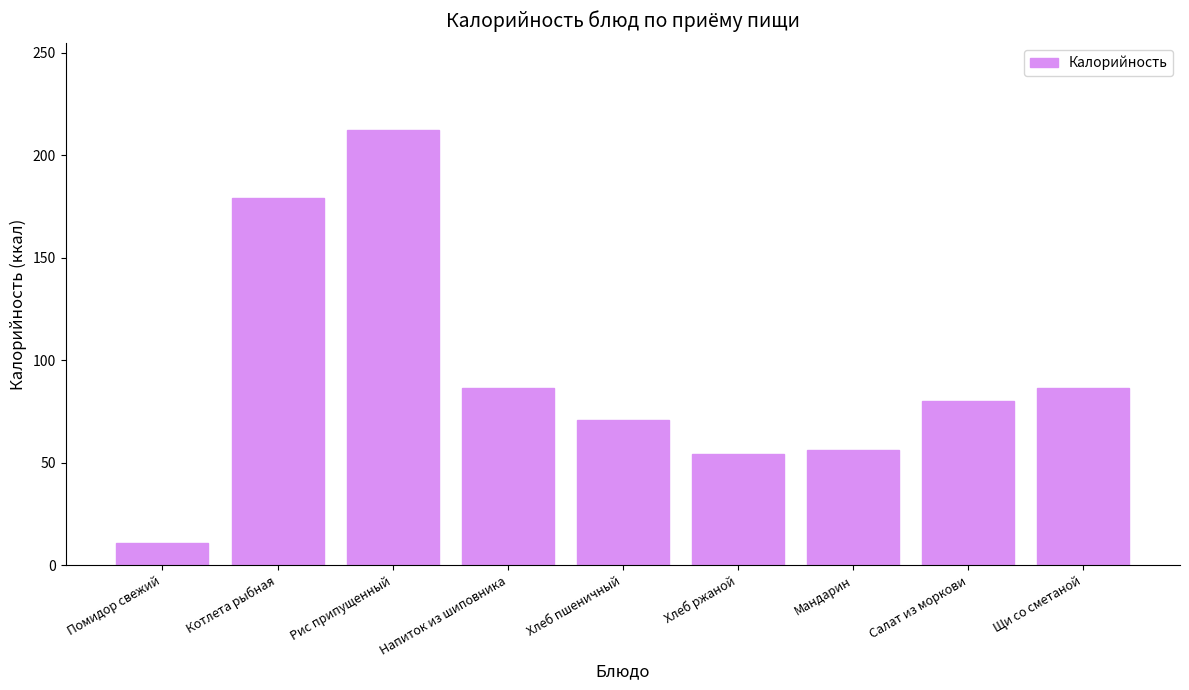

Which has a higher value, Мандарин or Салат из моркови?

Салат из моркови